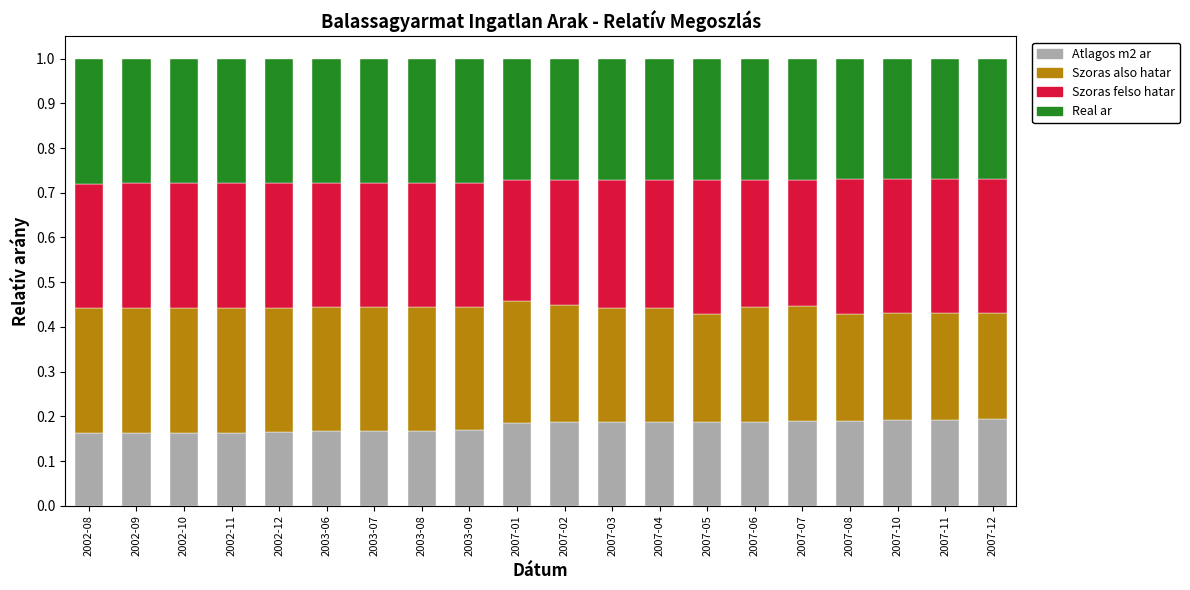

What are all the series names shown in the legend?

Atlagos m2 ar, Szoras also hatar, Szoras felso hatar, Real ar